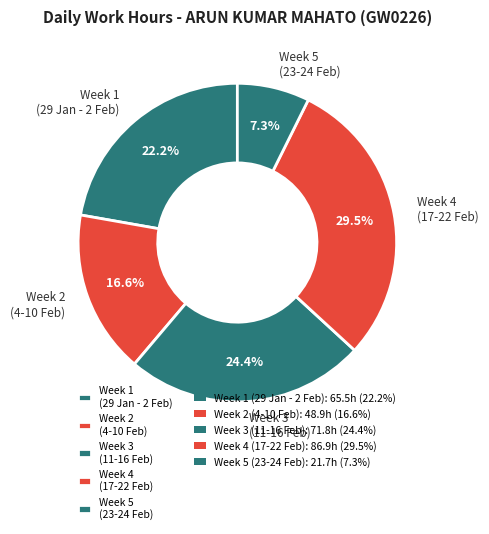

Is the sum of Week 4 (17-22 Feb) and Week 1 (29 Jan - 2 Feb) greater than half?

Yes